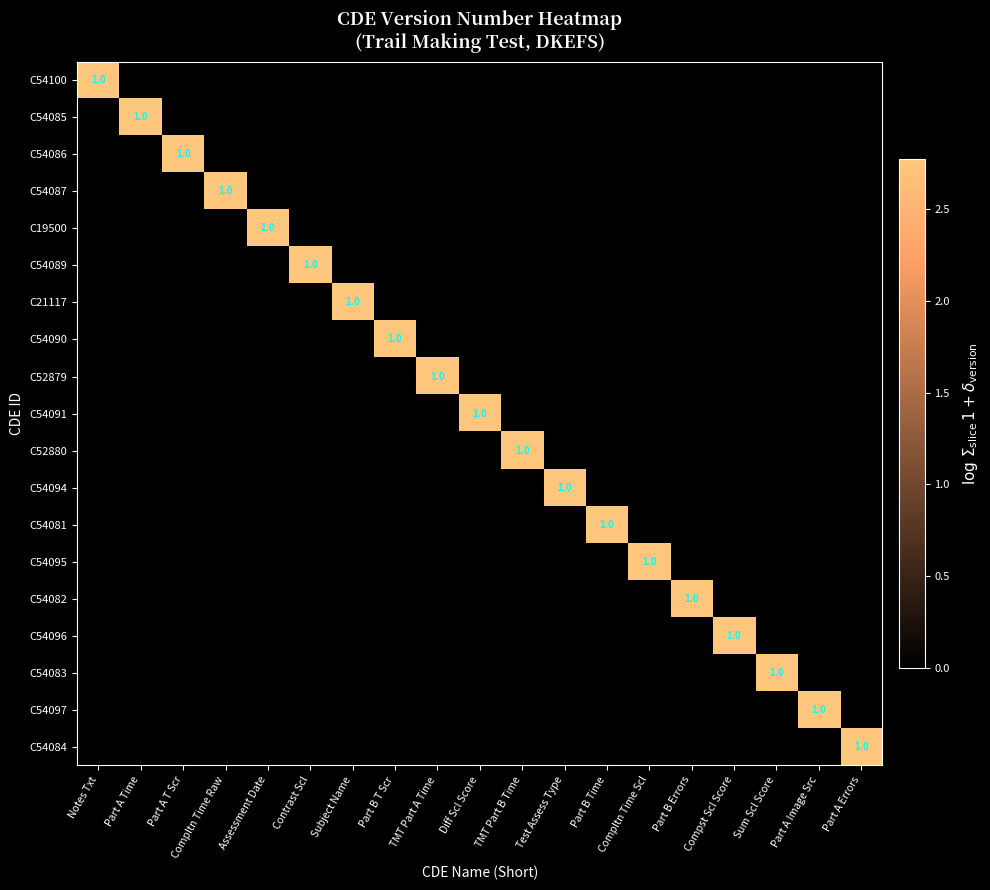

At how many categories does at least one series exceed 2?

19